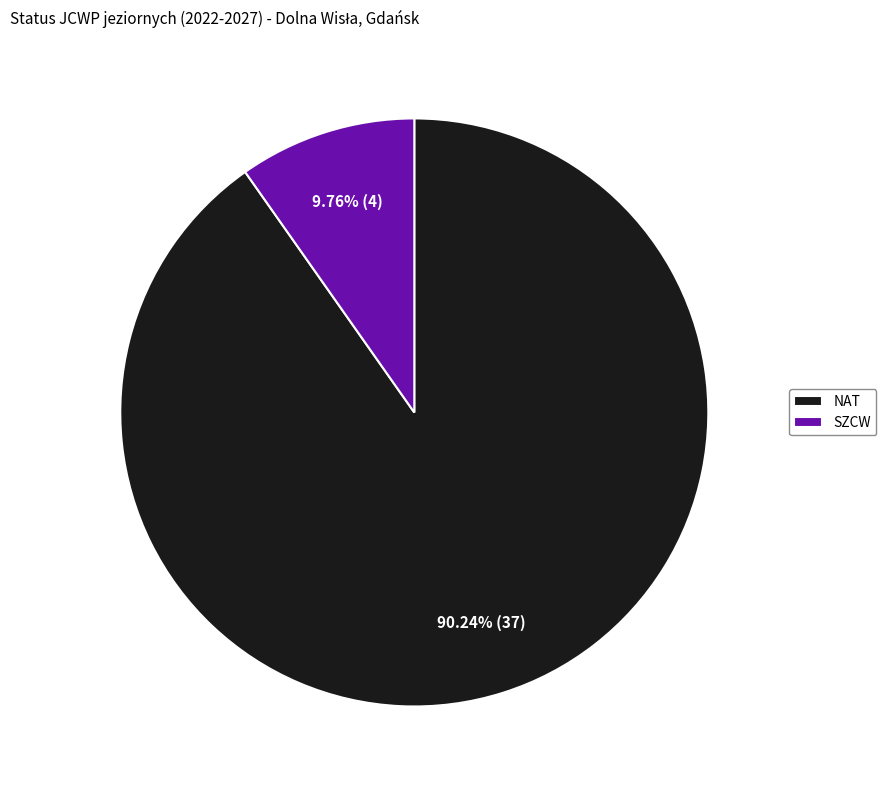

The SZCW slice represents 10% of the pie. True or false?

True